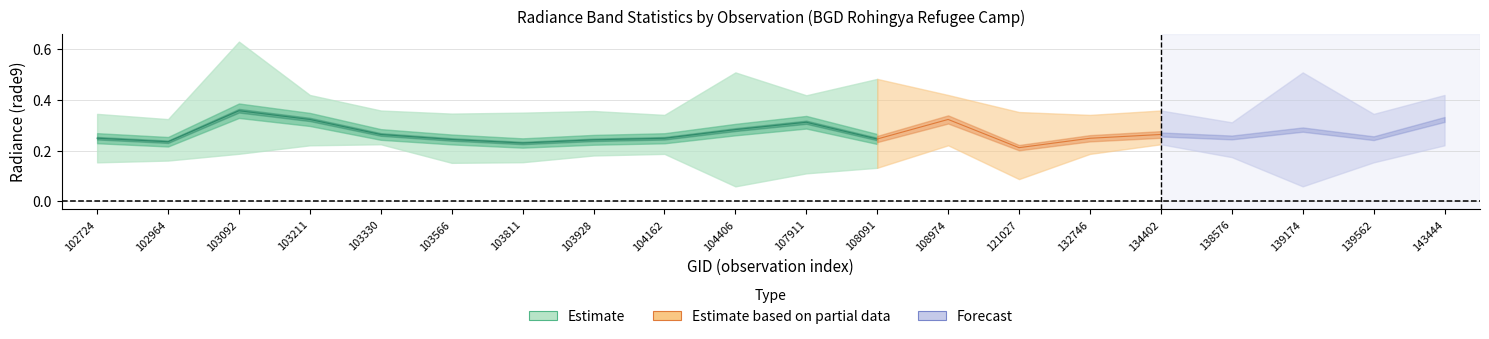

True or false: rade9_bin_1q has a value of 0.0 at 139562.

False